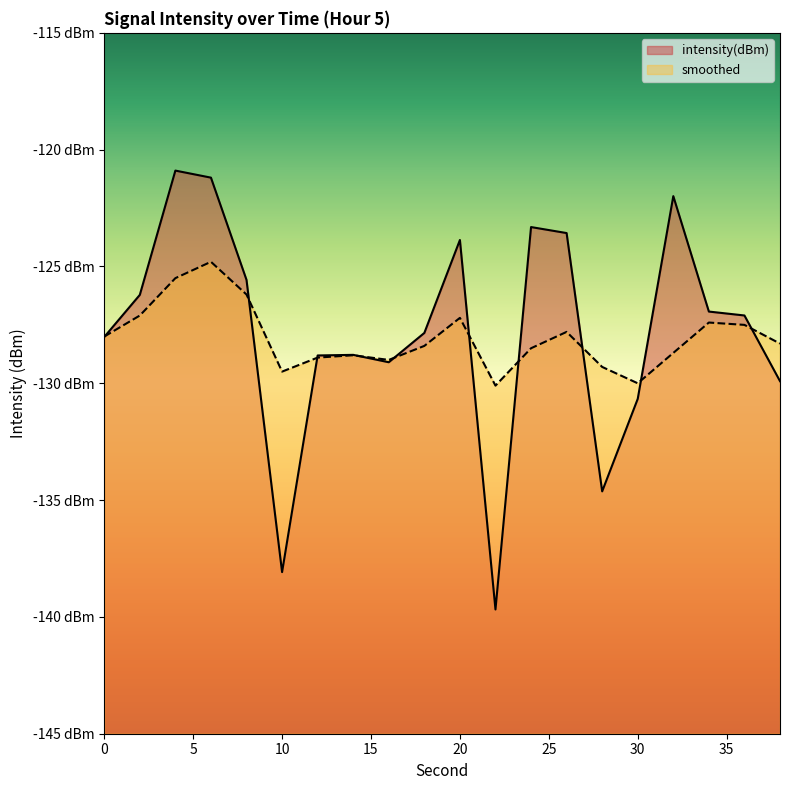

At which label does smoothed first exceed -128?

2